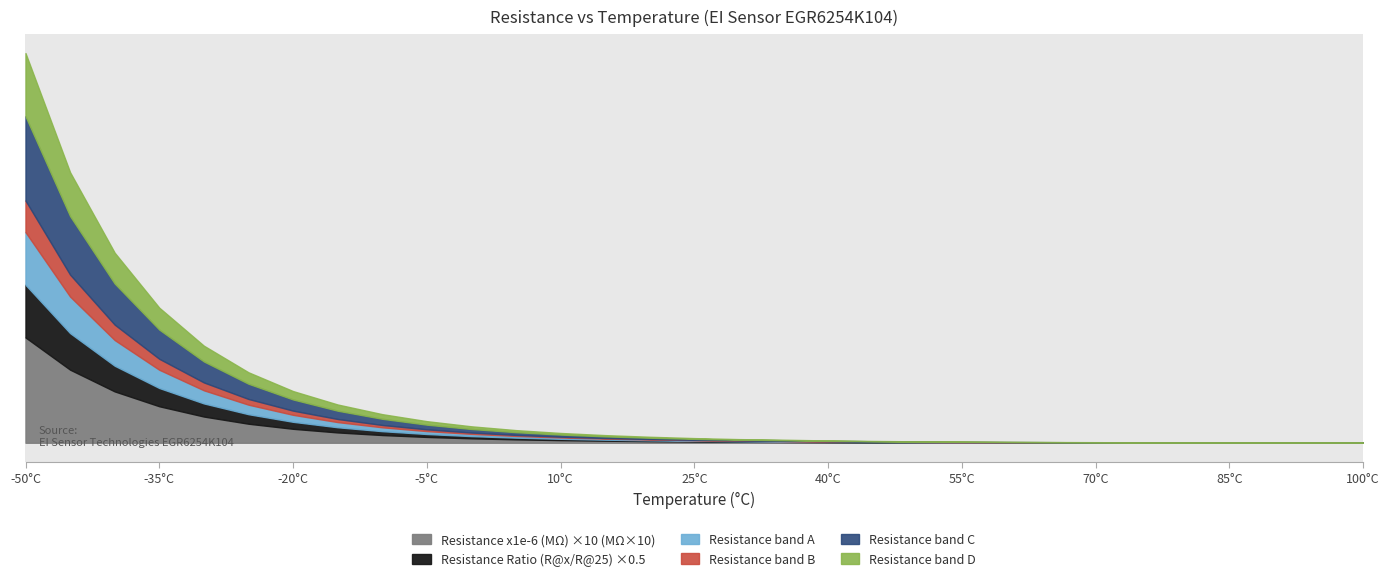

What is the value of the Resistance Ratio (R@x/R@25) point at the 22nd from the left?

0.2